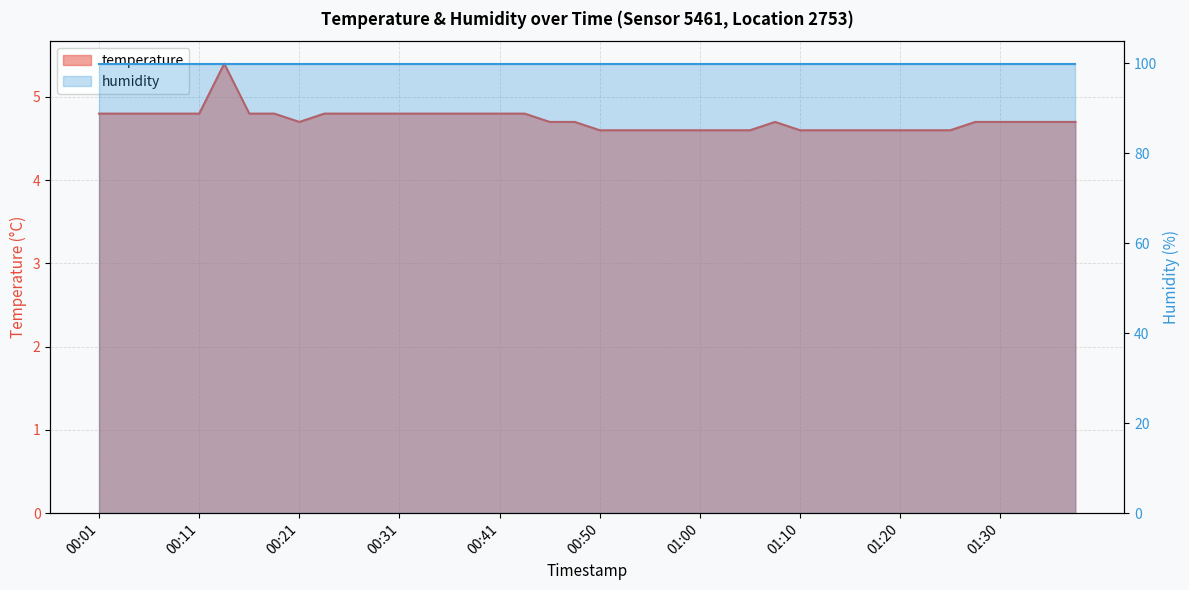

What is the label of the 12th point from the left?

00:28